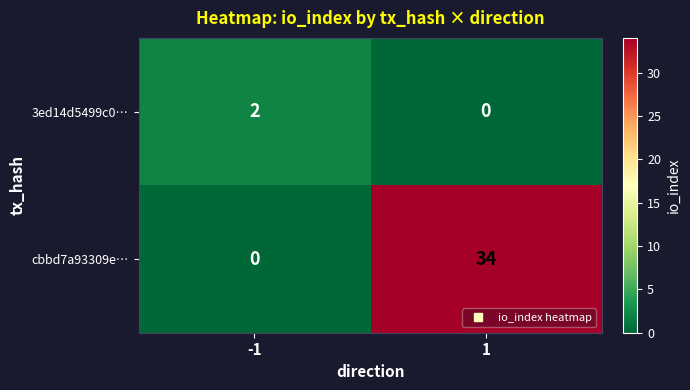

Reading left to right, list all the values displayed in this chart.

3ed14d5499c0…: -1=2	1=0
cbbd7a93309e…: -1=0	1=34